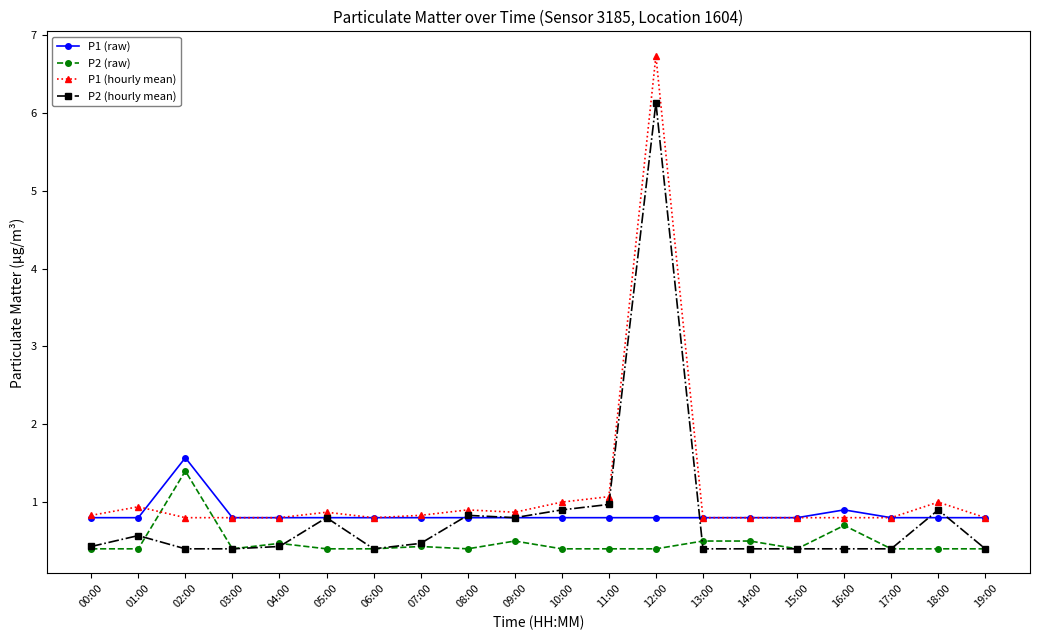

What is the label of the 1st point from the left?

00:00